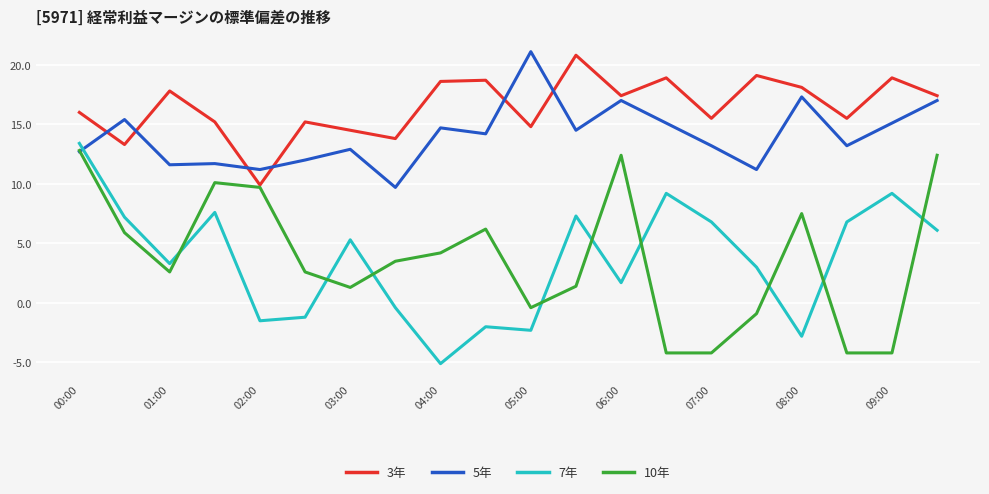

What is the lowest value of the 10年 series?

-4.2